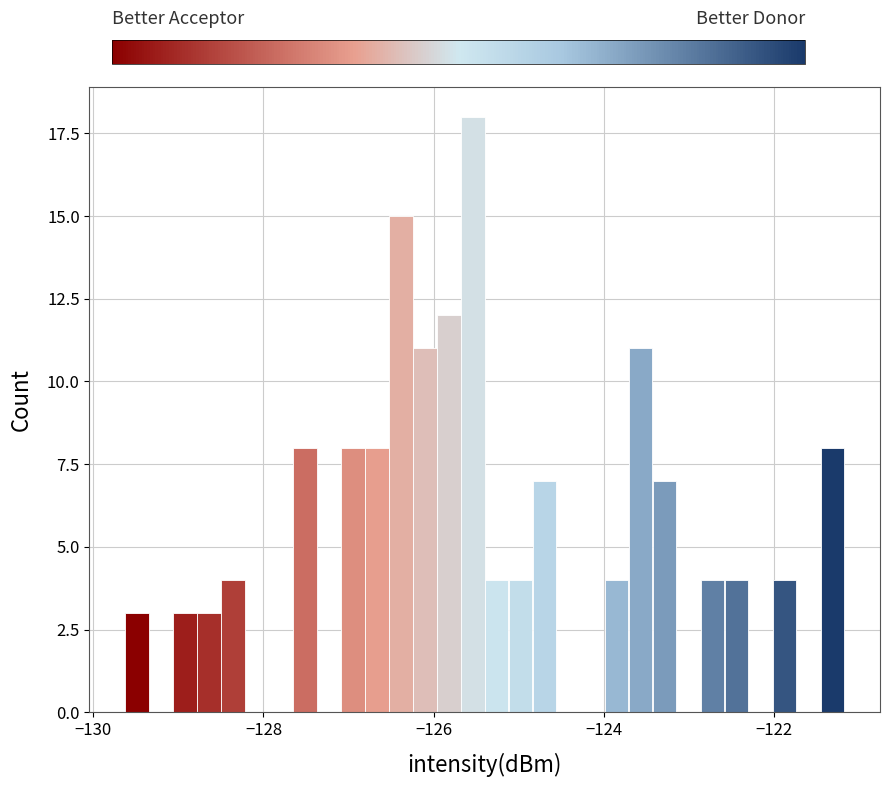

Read against the x-axis, roughly where is the centre of the tallest bar?

-125.6